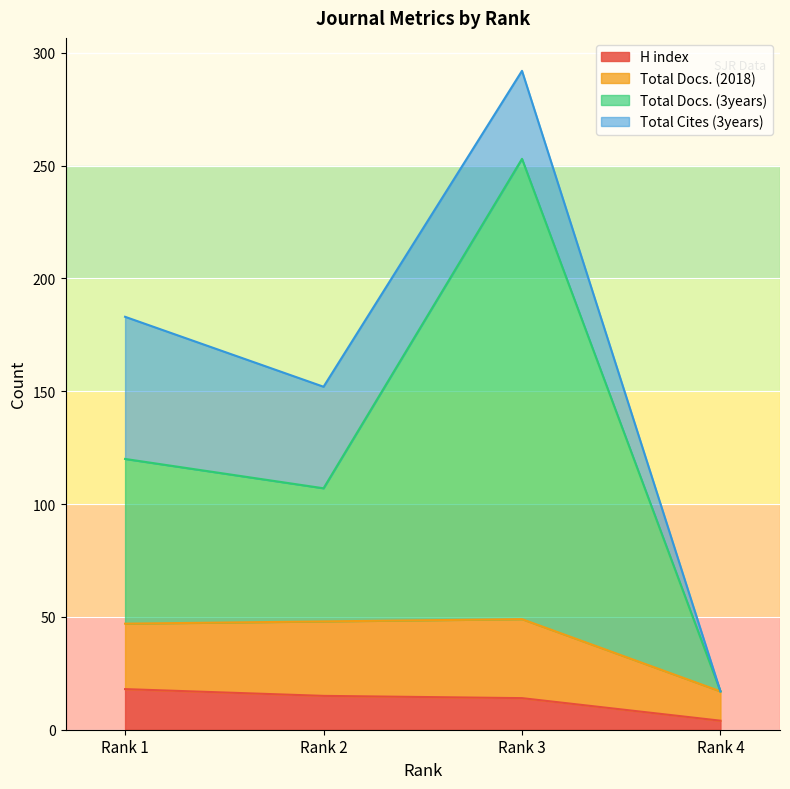

How many values in the H index series exceed 15?

1